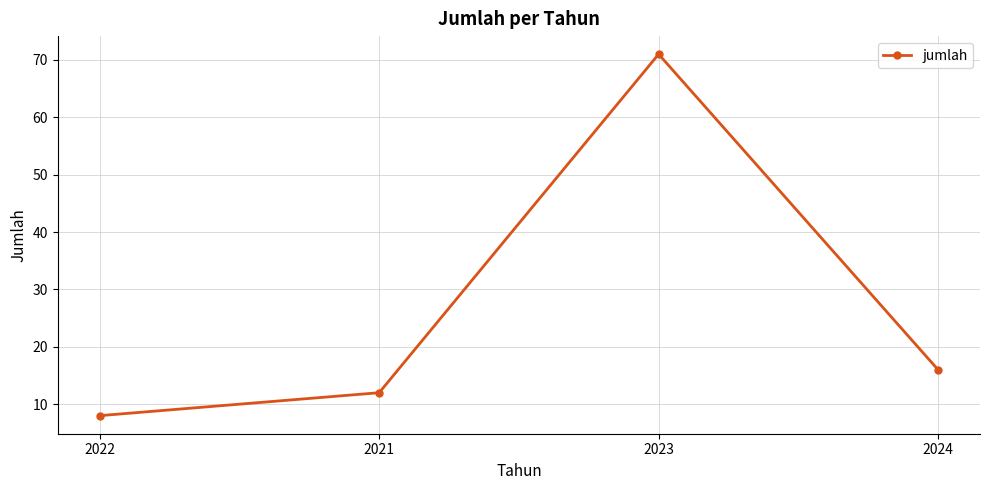

How many data points are less than 16?

2